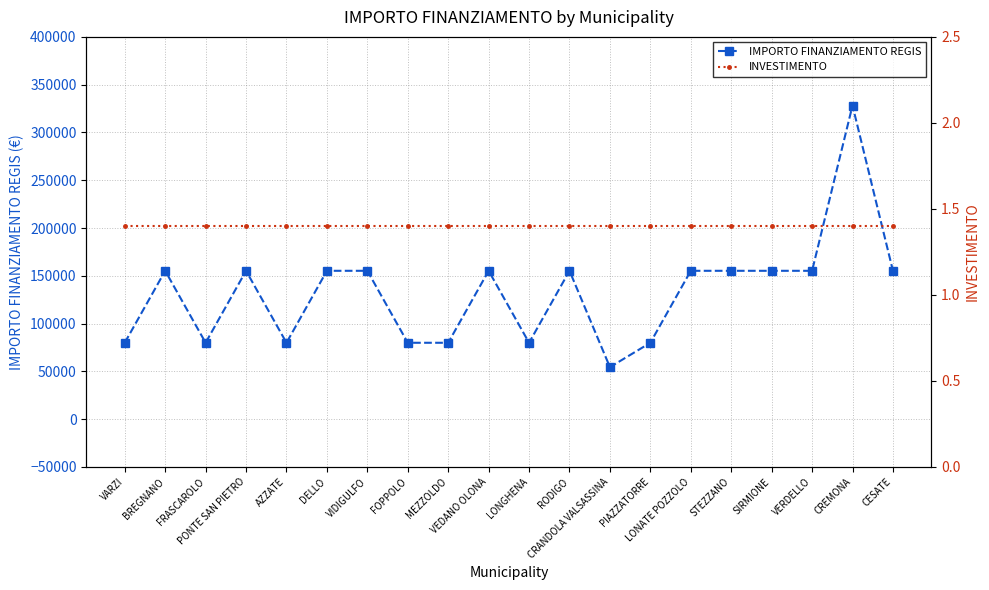

Between CREMONA and PIAZZATORRE, which is larger?

CREMONA